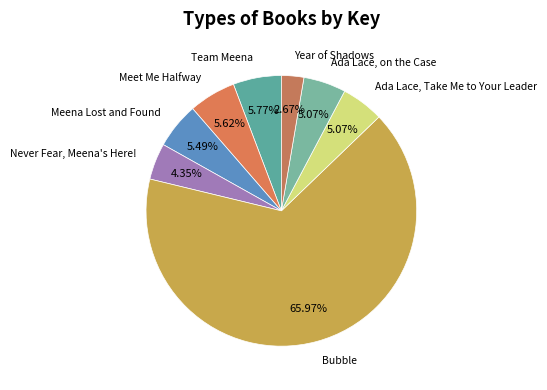

Which slice represents more than half of the pie?

Bubble